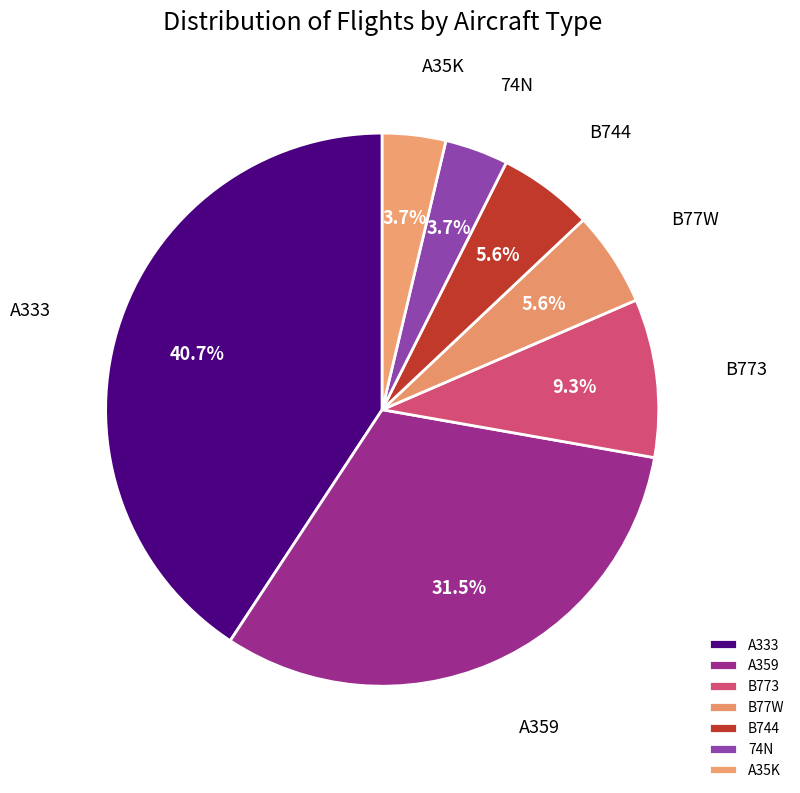

How many slices are in this pie chart?

7